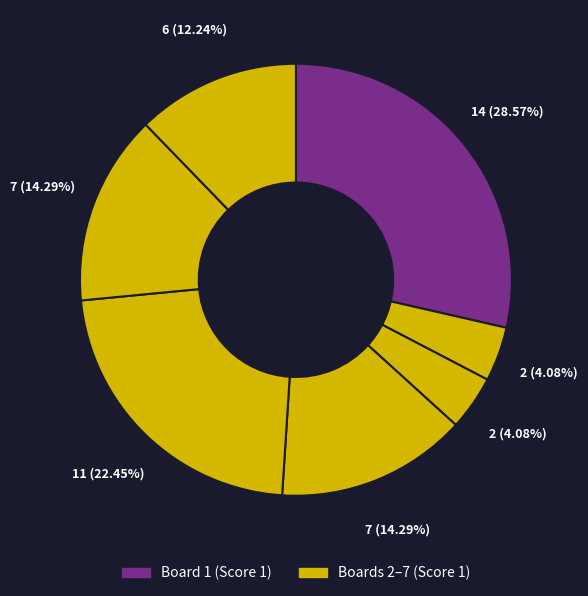

How many segments does this pie chart have?

7